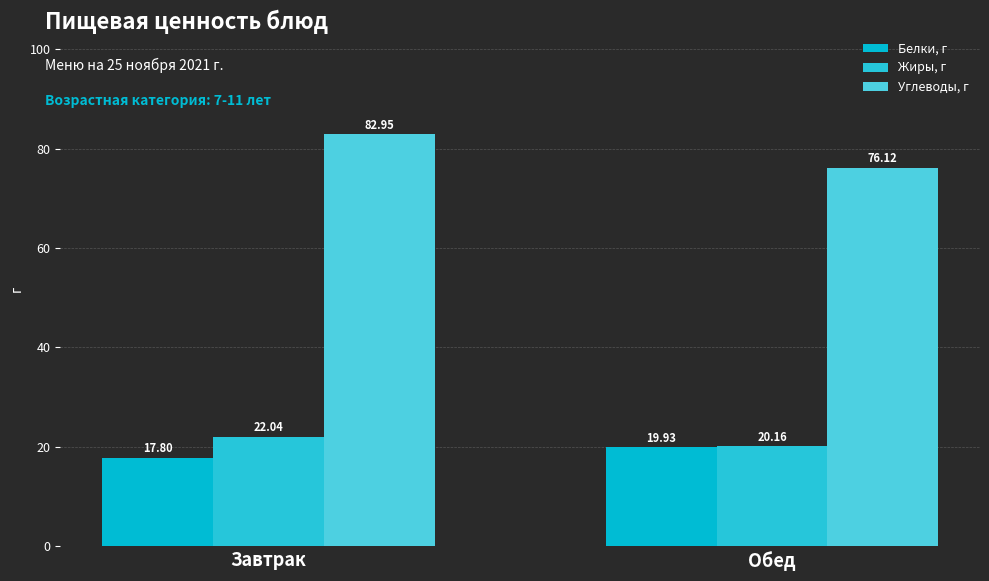

True or false: Жиры, г has a value of 13.8 at Завтрак.

False